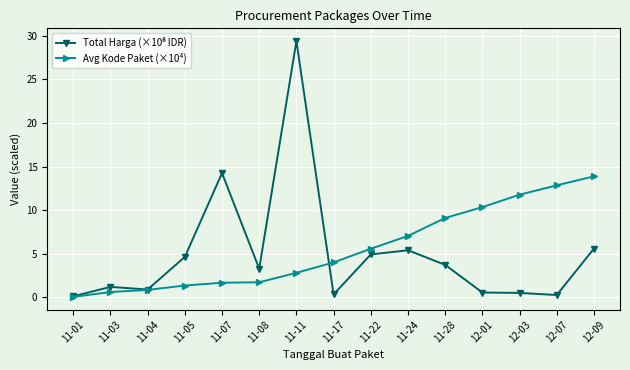

At which label does Avg Kode Paket (×10⁴) reach its peak?

12-09